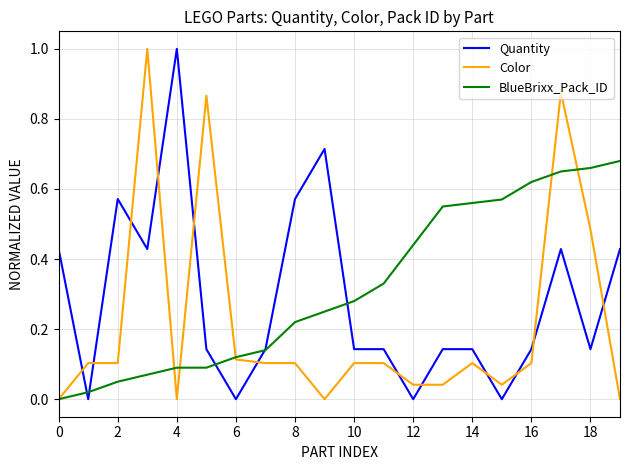

List the series in order of their overall mean, highest first.

BlueBrixx_Pack_ID, Quantity, Color